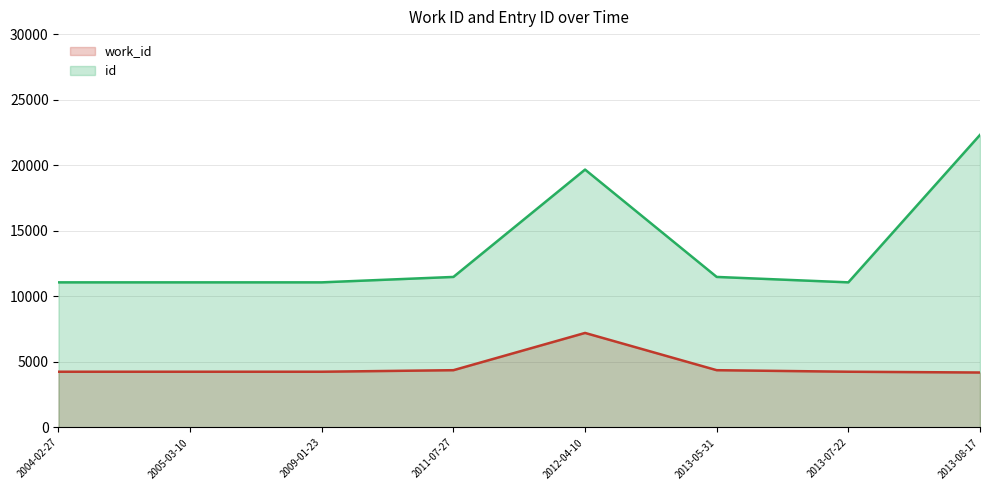

What is the lowest value of the work_id series?

4193